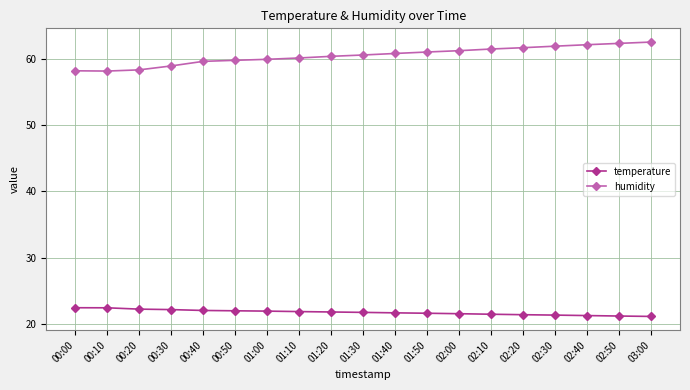

Rank the series by their average value, from lowest to highest.

temperature, humidity